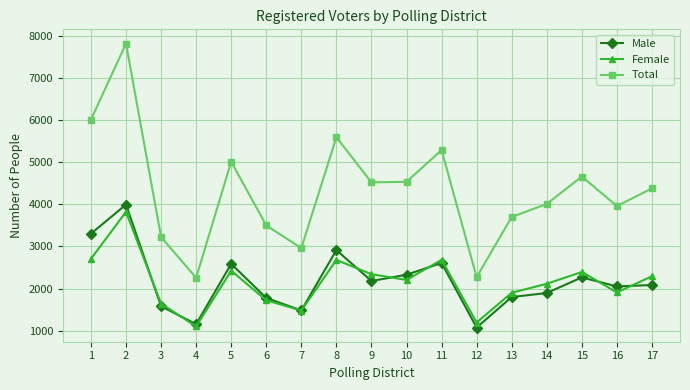

What is the spread (max minus min) of values at 16?

2049